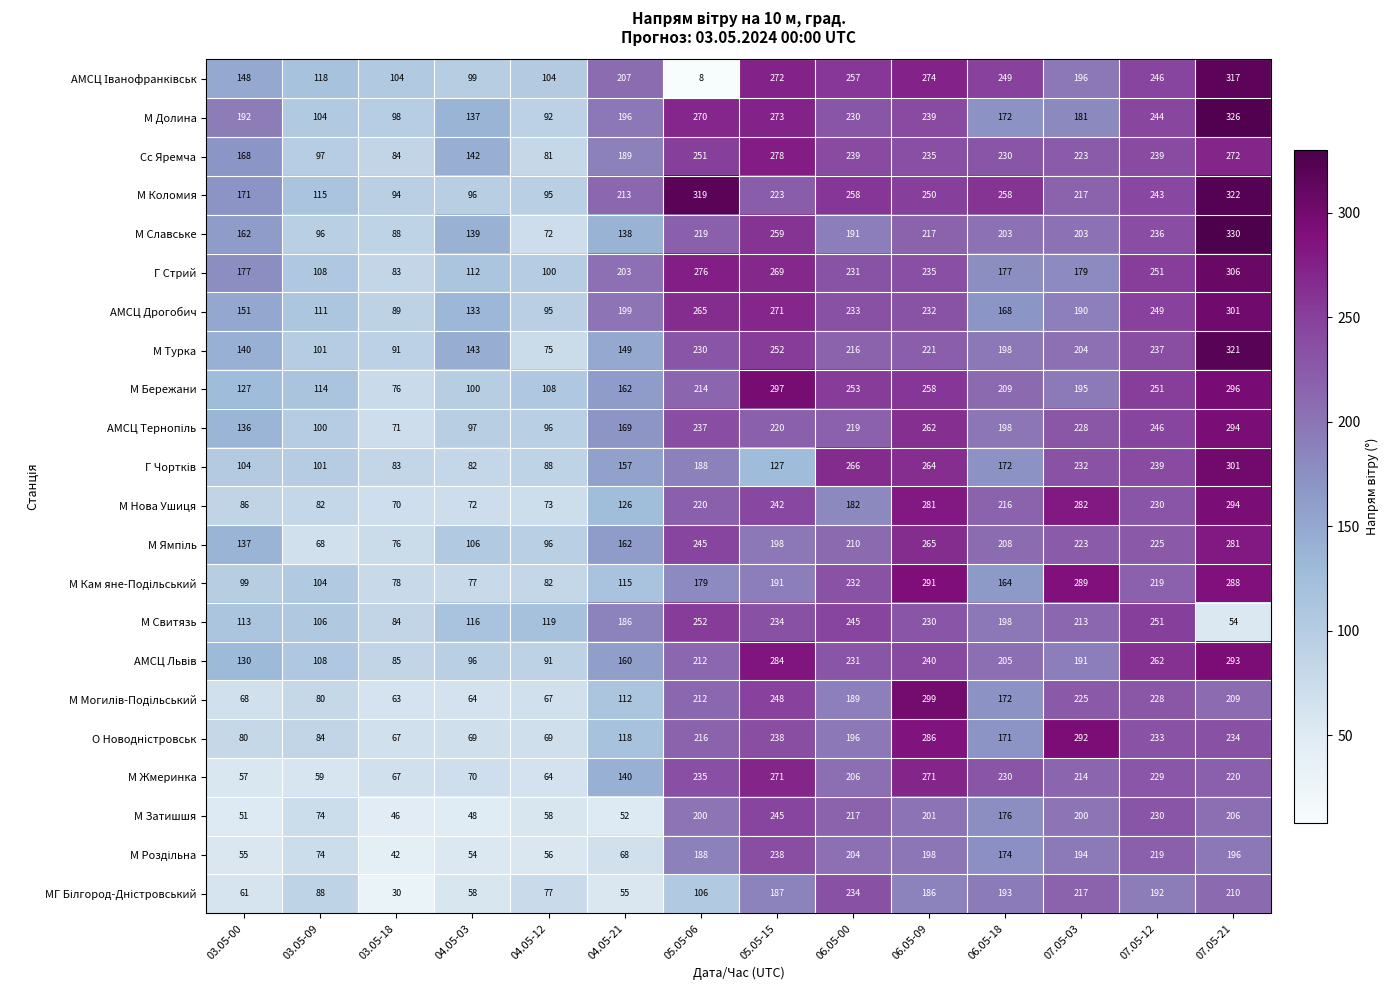

The value of М Свитязь at 07.05-03 is 213. True or false?

True